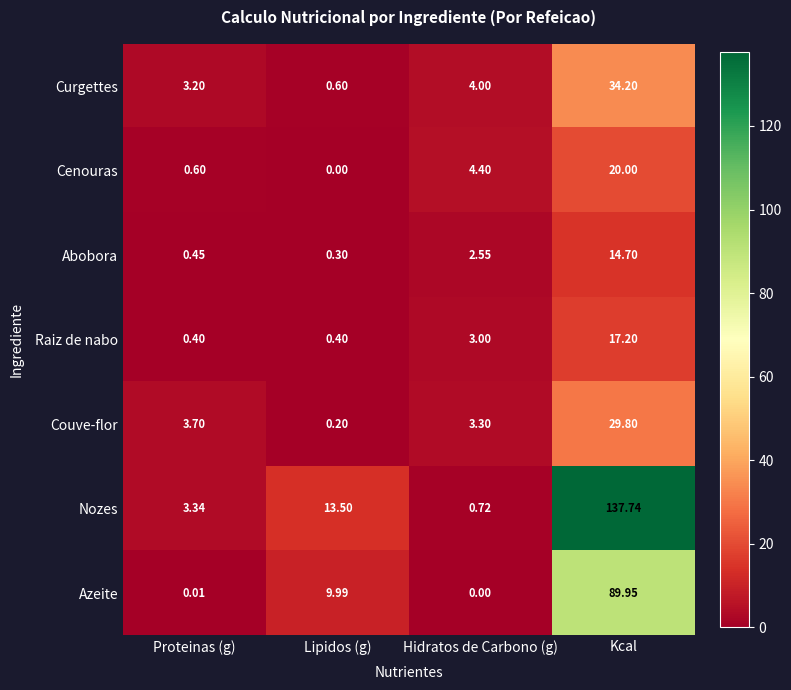

Count the number of categories in the chart.

4